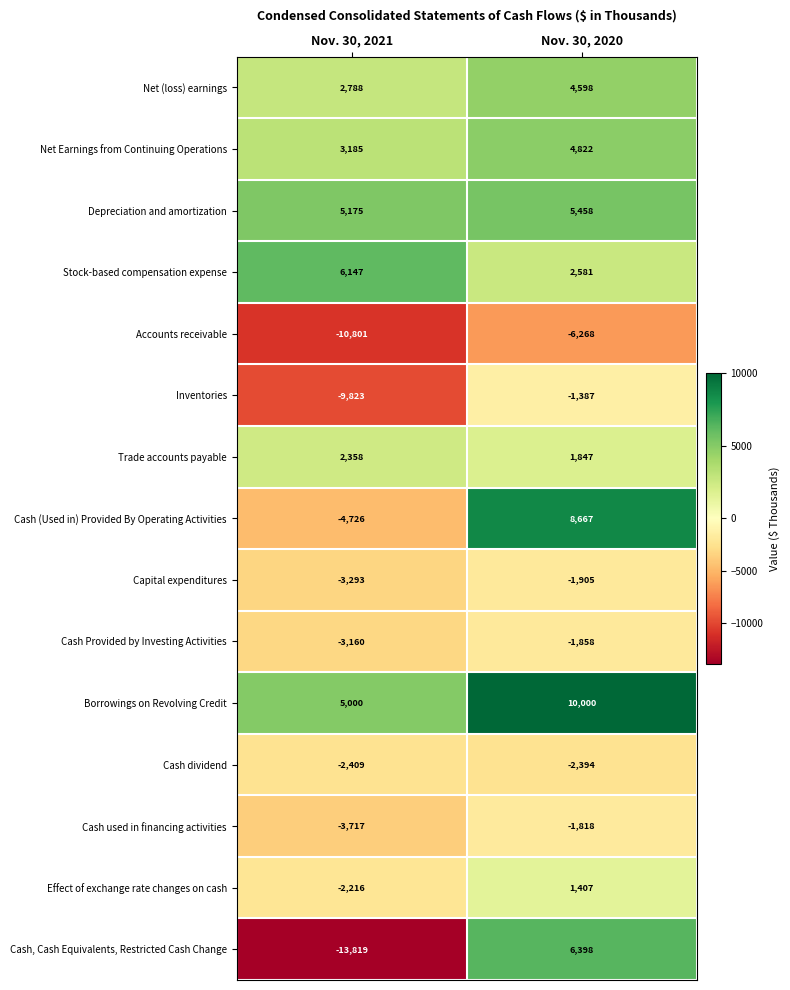

Reading right to left, extract all data points from this chart.

Net (loss) earnings: Nov. 30, 2020=4598	Nov. 30, 2021=2788
Net Earnings from Continuing Operations: Nov. 30, 2020=4822	Nov. 30, 2021=3185
Depreciation and amortization: Nov. 30, 2020=5458	Nov. 30, 2021=5175
Stock-based compensation expense: Nov. 30, 2020=2581	Nov. 30, 2021=6147
Accounts receivable: Nov. 30, 2020=-6268	Nov. 30, 2021=-10801
Inventories: Nov. 30, 2020=-1387	Nov. 30, 2021=-9823
Trade accounts payable: Nov. 30, 2020=1847	Nov. 30, 2021=2358
Cash (Used in) Provided By Operating Activities: Nov. 30, 2020=8667	Nov. 30, 2021=-4726
Capital expenditures: Nov. 30, 2020=-1905	Nov. 30, 2021=-3293
Cash Provided by Investing Activities: Nov. 30, 2020=-1858	Nov. 30, 2021=-3160
Borrowings on Revolving Credit: Nov. 30, 2020=10000	Nov. 30, 2021=5000
Cash dividend: Nov. 30, 2020=-2394	Nov. 30, 2021=-2409
Cash used in financing activities: Nov. 30, 2020=-1818	Nov. 30, 2021=-3717
Effect of exchange rate changes on cash: Nov. 30, 2020=1407	Nov. 30, 2021=-2216
Cash, Cash Equivalents, Restricted Cash Change: Nov. 30, 2020=6398	Nov. 30, 2021=-13819